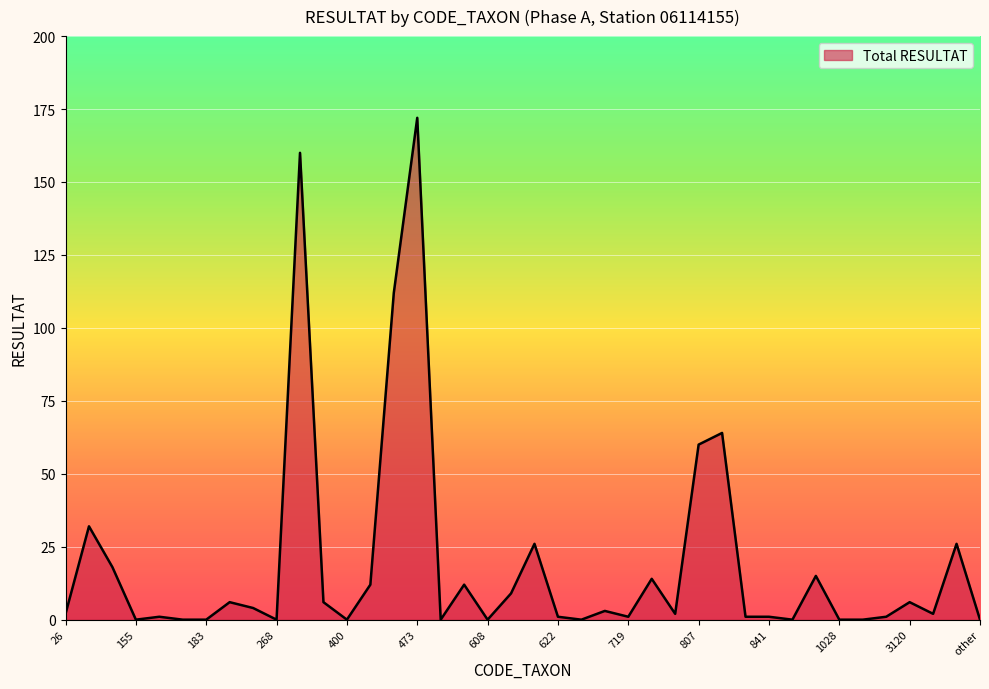

What is the greatest value displayed?

172